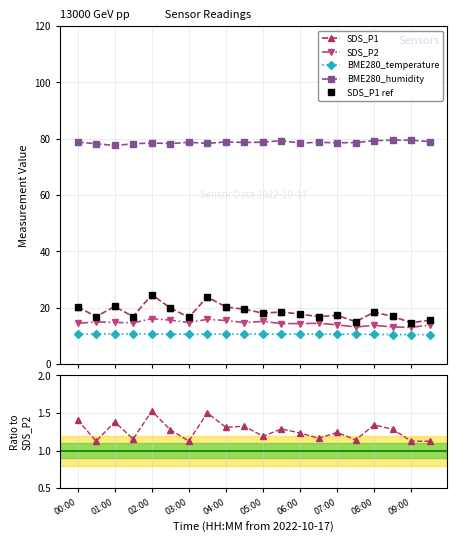

At which category does BME280_temperature reach its first local valley?

01:00